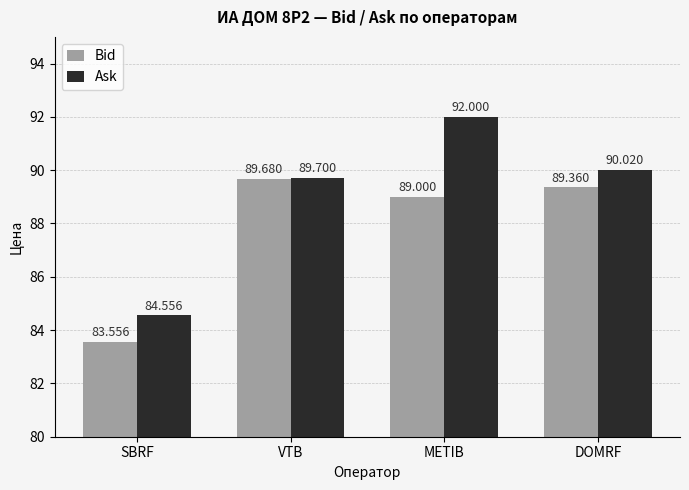

List the series in order of their peak value, lowest first.

Bid, Ask